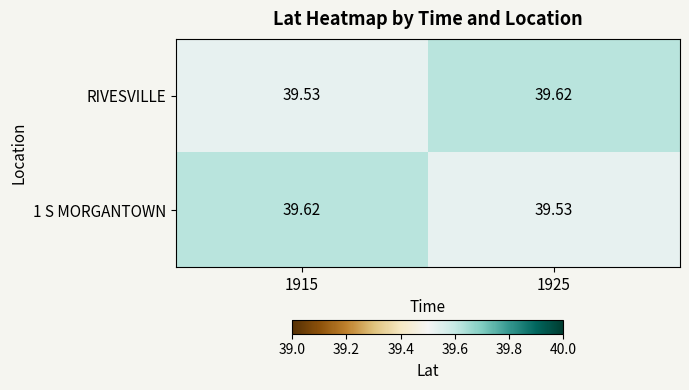

Is the value of RIVESVILLE at 1925 greater than the value of 1 S MORGANTOWN at 1925?

Yes